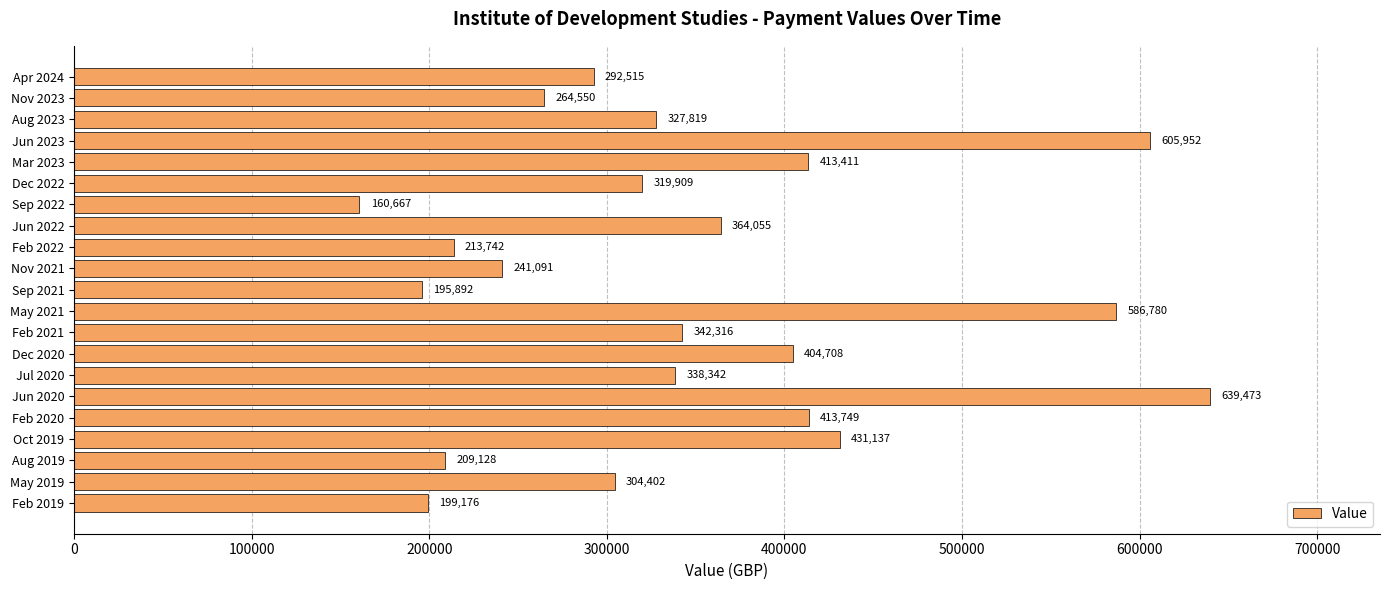

How many categories are shown in the chart?

21